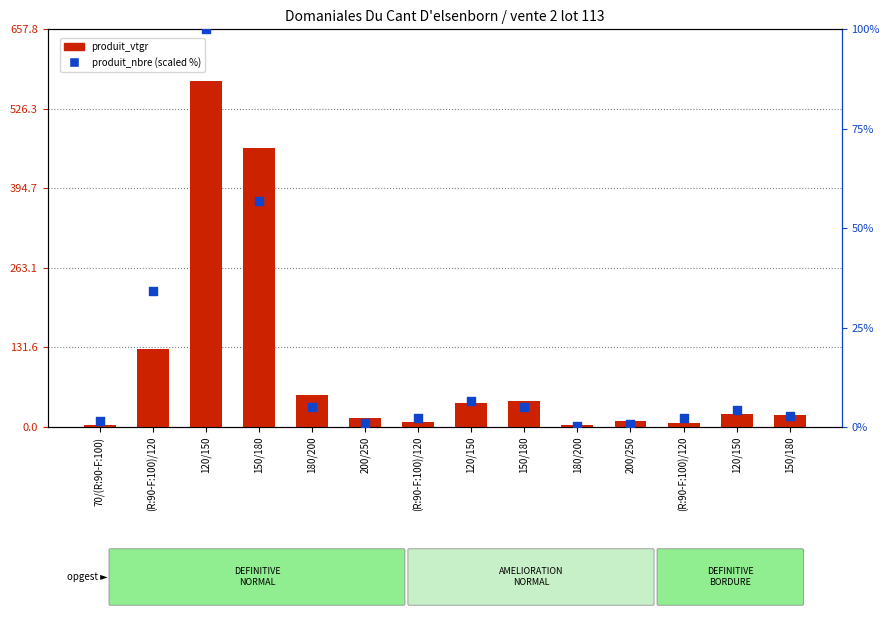

Which series reaches the maximum Y coordinate?

produit_vtgr